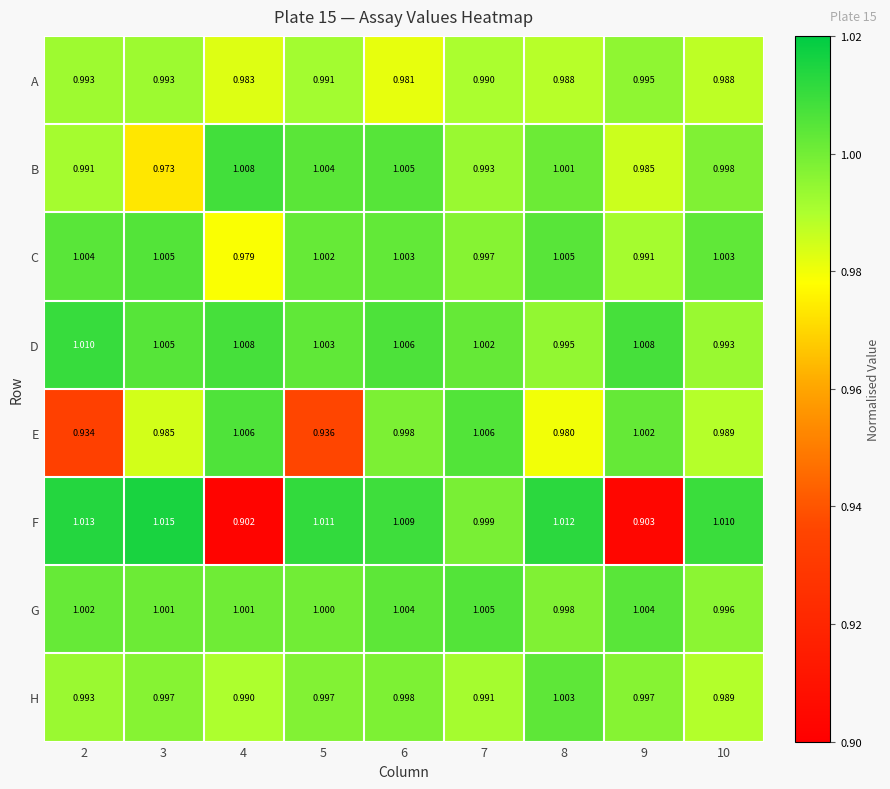

Which series has the widest spread of values?

F